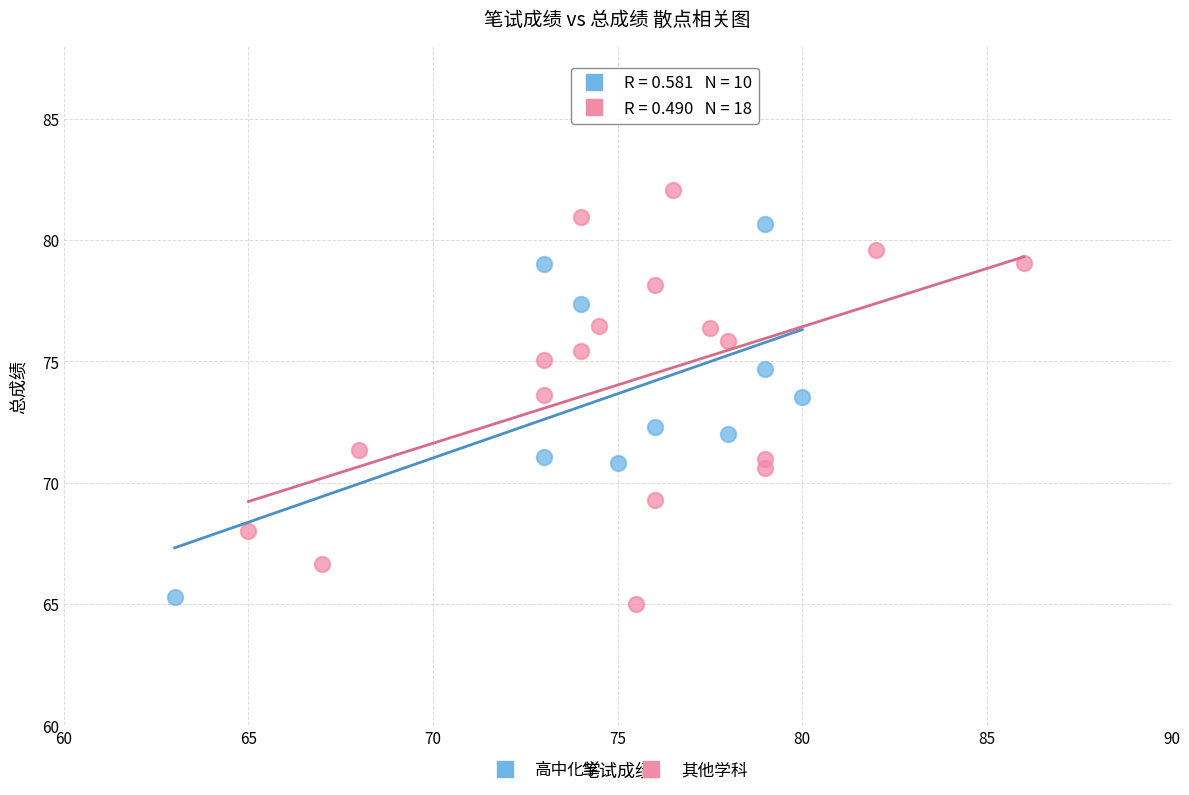

Which series has the widest spread of Y values?

其他学科